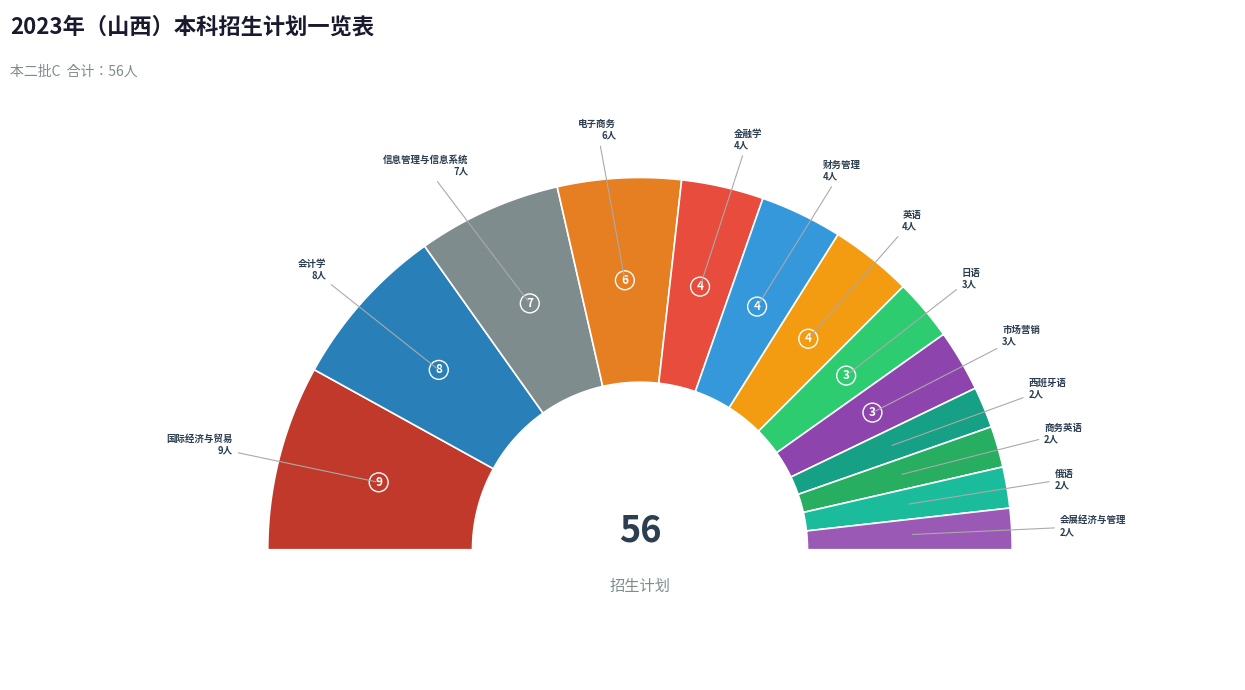

How many slices are in this pie chart?

13